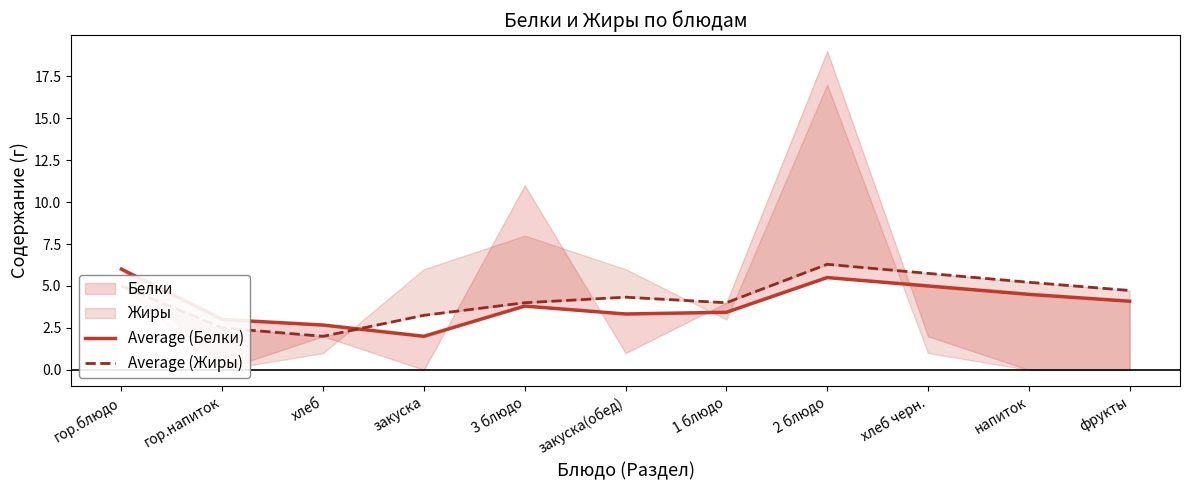

At how many categories does at least one series exceed 5?

4